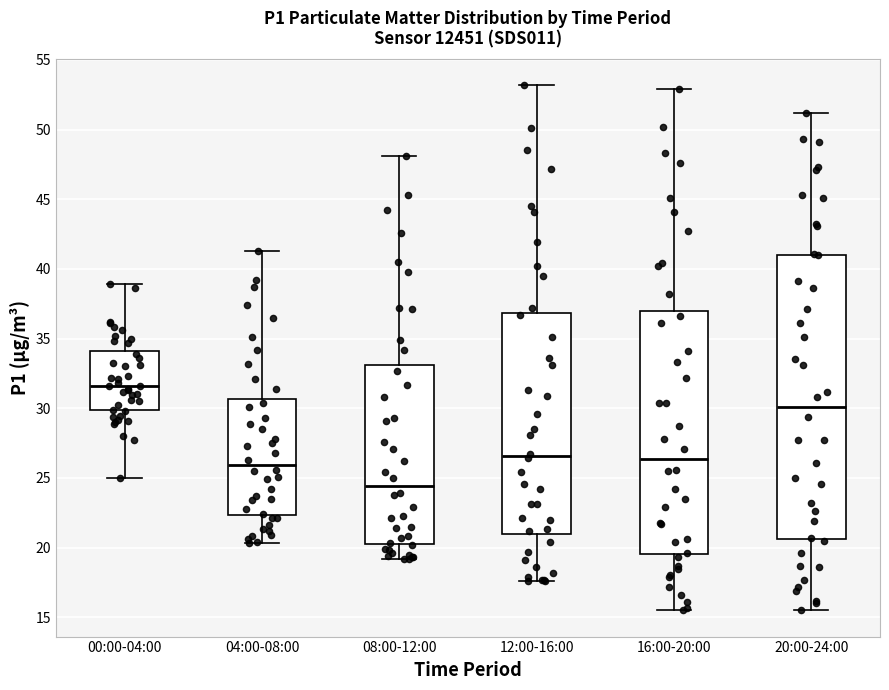

Which box has the highest median line?

00:00-04:00